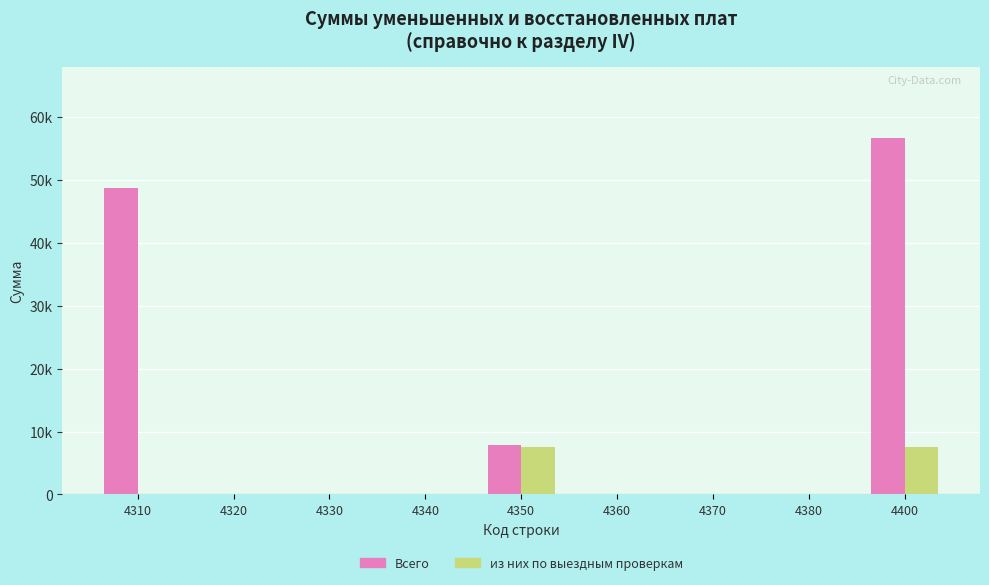

Between 4350 and 4320, which is larger?

4350